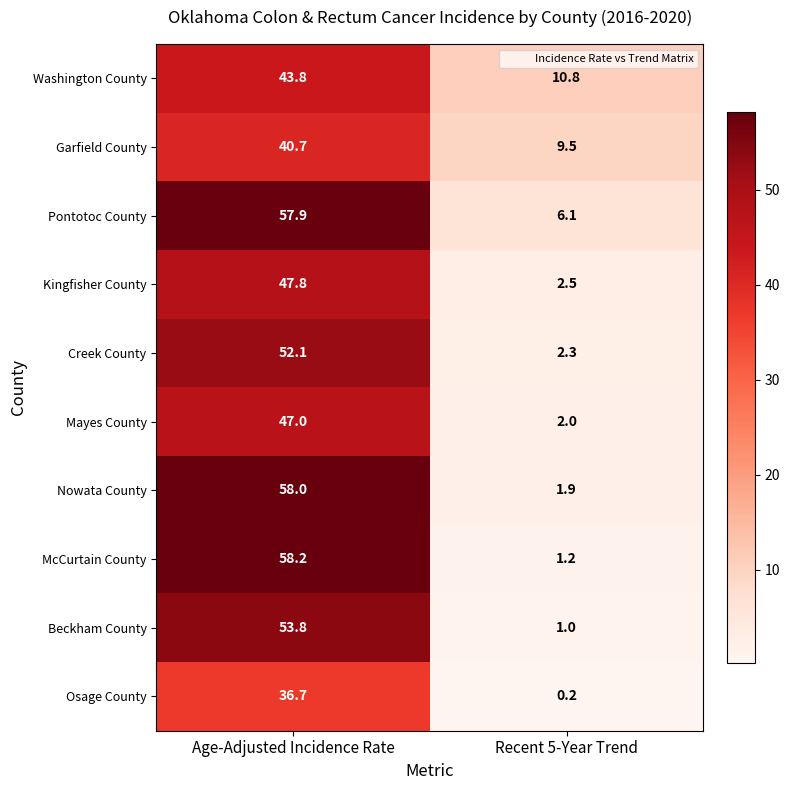

Rank the series at Age-Adjusted Incidence Rate from highest to lowest value.

McCurtain County, Nowata County, Pontotoc County, Beckham County, Creek County, Kingfisher County, Mayes County, Washington County, Garfield County, Osage County